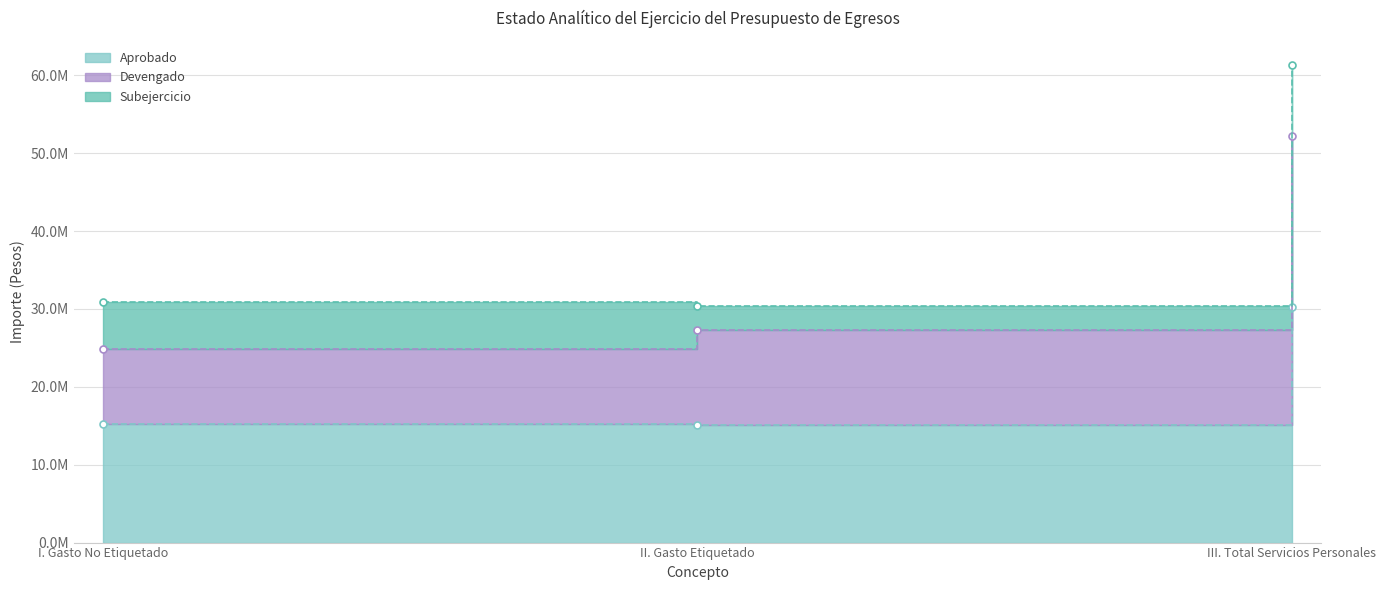

What is the difference between the Devengado values at I. Gasto No Etiquetado and III. Total Servicios Personales?

27295455.0